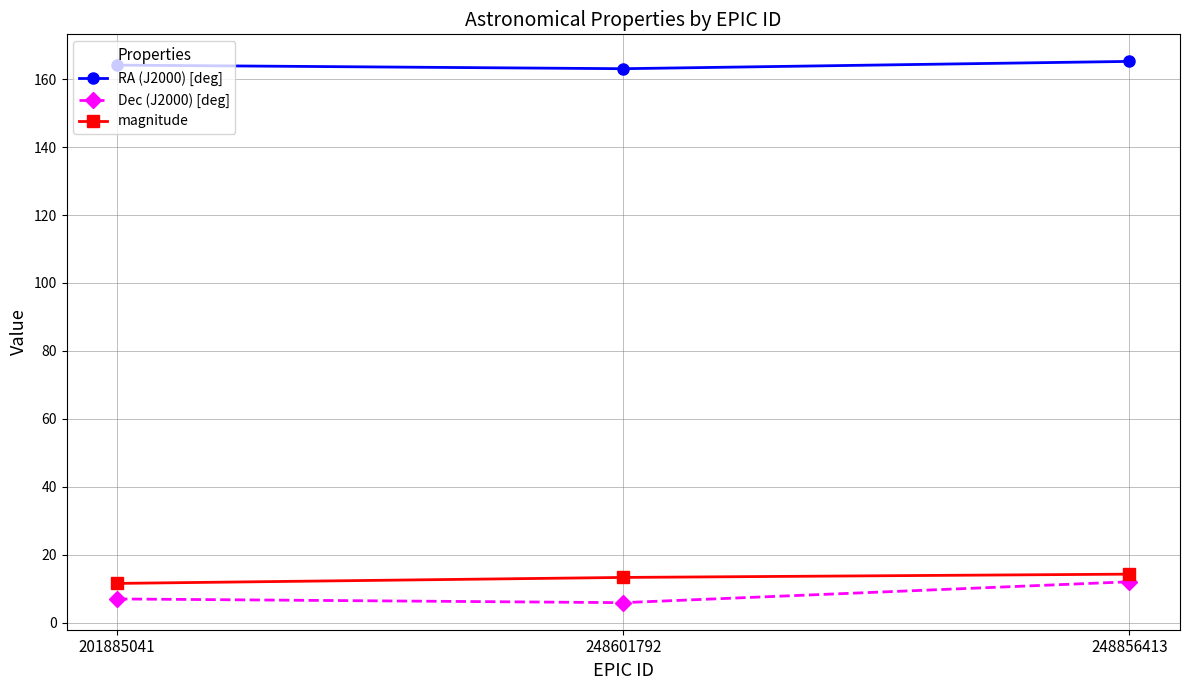

The value of Dec (J2000) [deg] at 248856413 is 5.5. True or false?

False